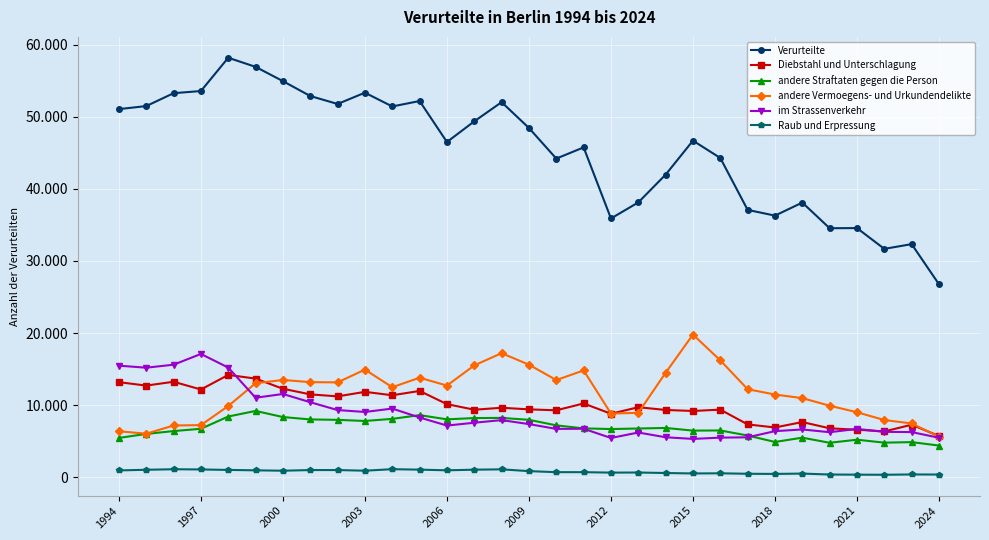

Is this an area chart (filled region under the line)?

No